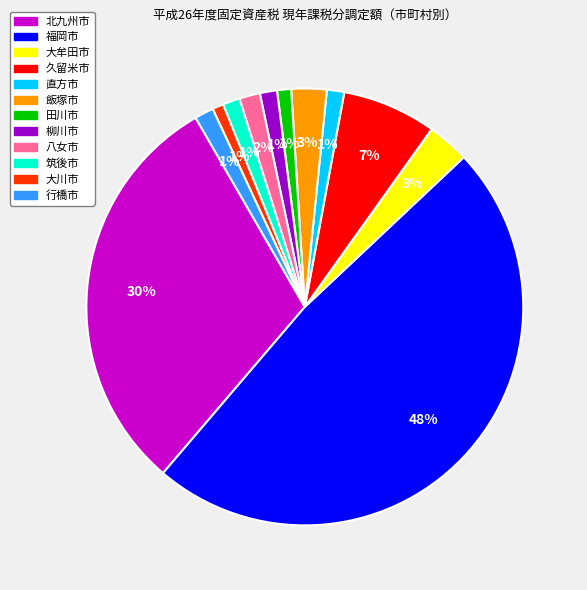

To the nearest percent, what portion does 北九州市 represent?

30%